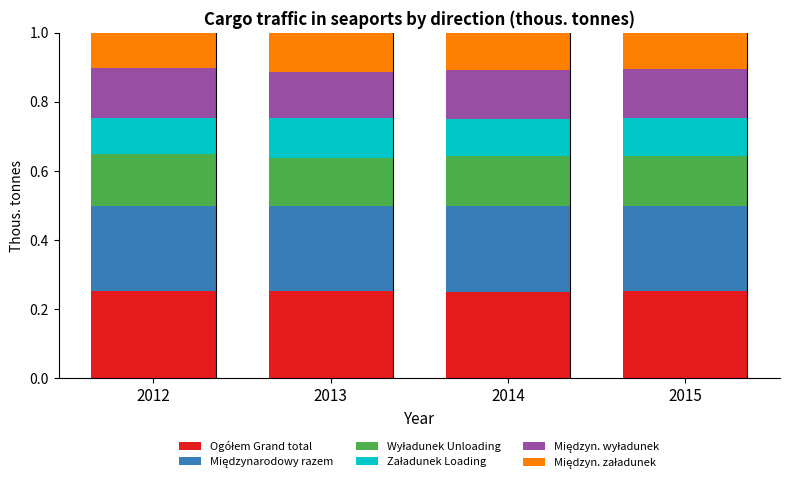

What is the total value across all series at 2012?

1.0